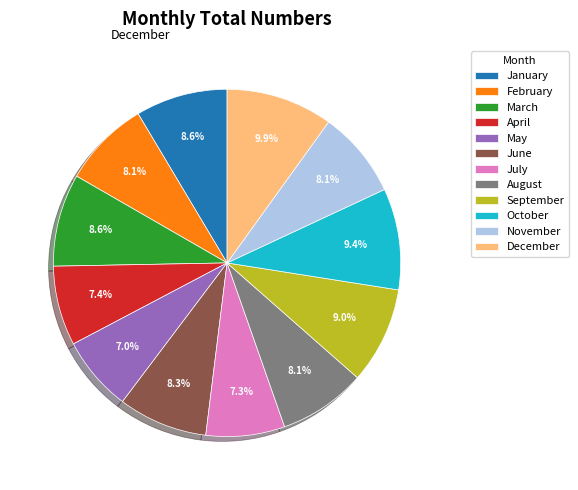

Is December the majority of the pie?

No